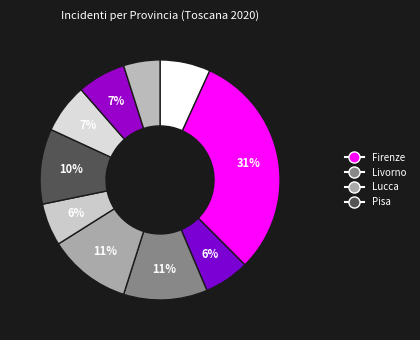

How many segments does this pie chart have?

10